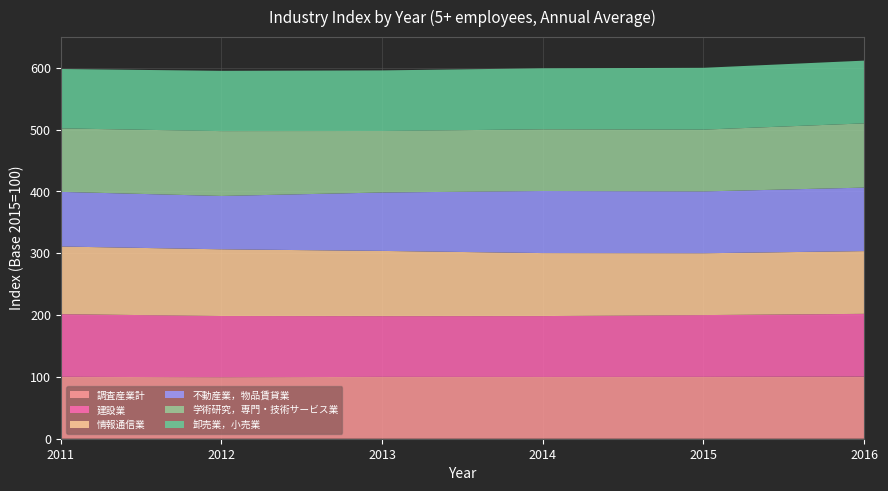

Reading right to left, extract all data points from this chart.

調査産業計: 2016=100.4	2015=100.0	2014=99.9	2013=100.0	2012=99.5	2011=100.1
建設業: 2016=101.6	2015=100.0	2014=98.5	2013=98.3	2012=99.0	2011=101.4
情報通信業: 2016=101.5	2015=100.0	2014=101.9	2013=105.5	2012=107.9	2011=109.4
不動産業，物品賃貸業: 2016=102.7	2015=100.0	2014=100.4	2013=94.5	2012=86.3	2011=88.4
学術研究，専門・技術サービス業: 2016=103.9	2015=100.0	2014=99.8	2013=99.5	2012=104.9	2011=102.7
卸売業，小売業: 2016=101.5	2015=100.0	2014=98.7	2013=98.0	2012=97.5	2011=96.1